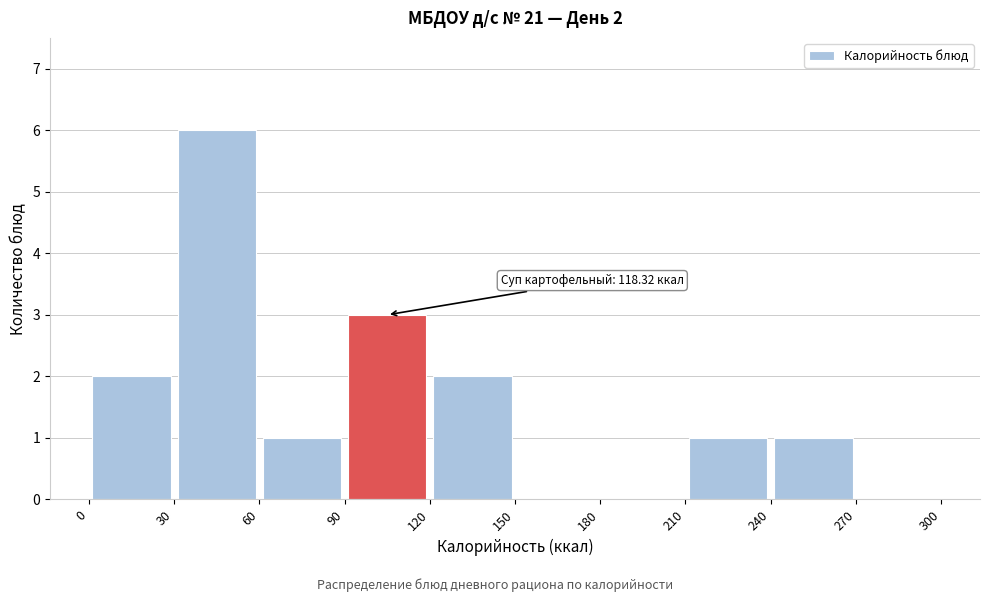

Over which range of the x-axis is the bar tallest?

30 to 60